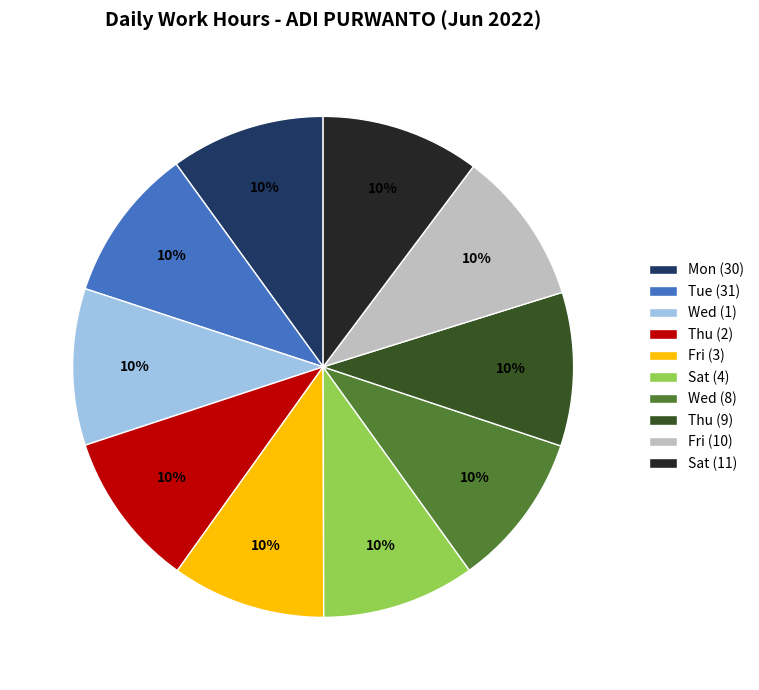

The Sat (11) slice represents 10% of the pie. True or false?

True